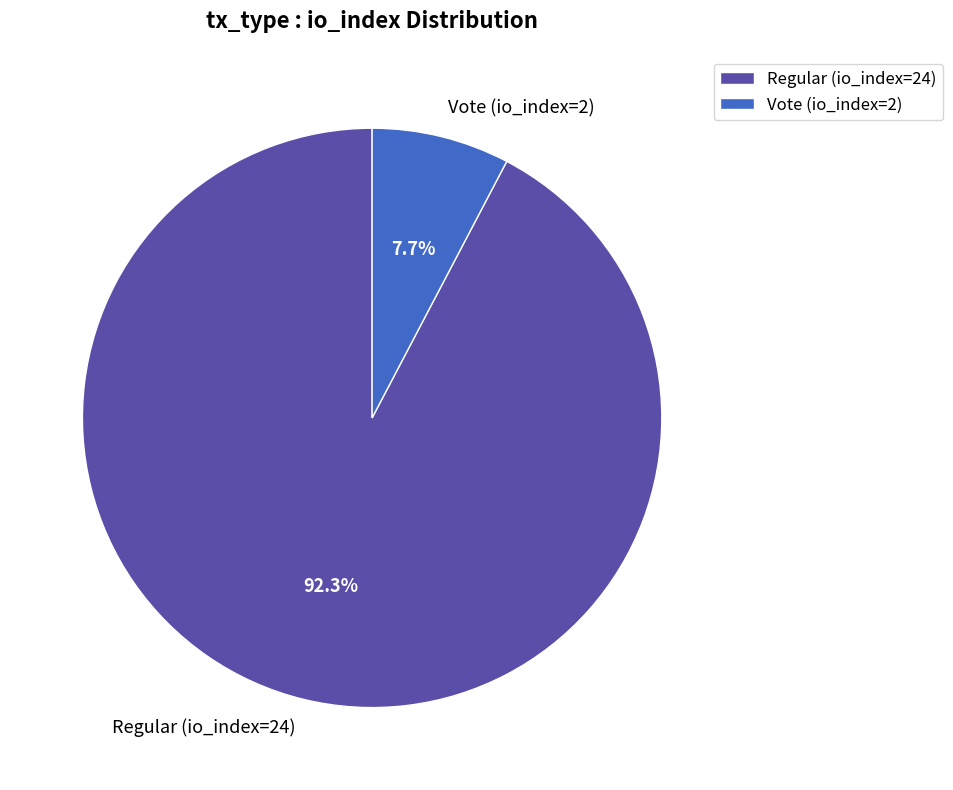

To the nearest percent, what percentage of the pie is Regular (io_index=24)?

92%